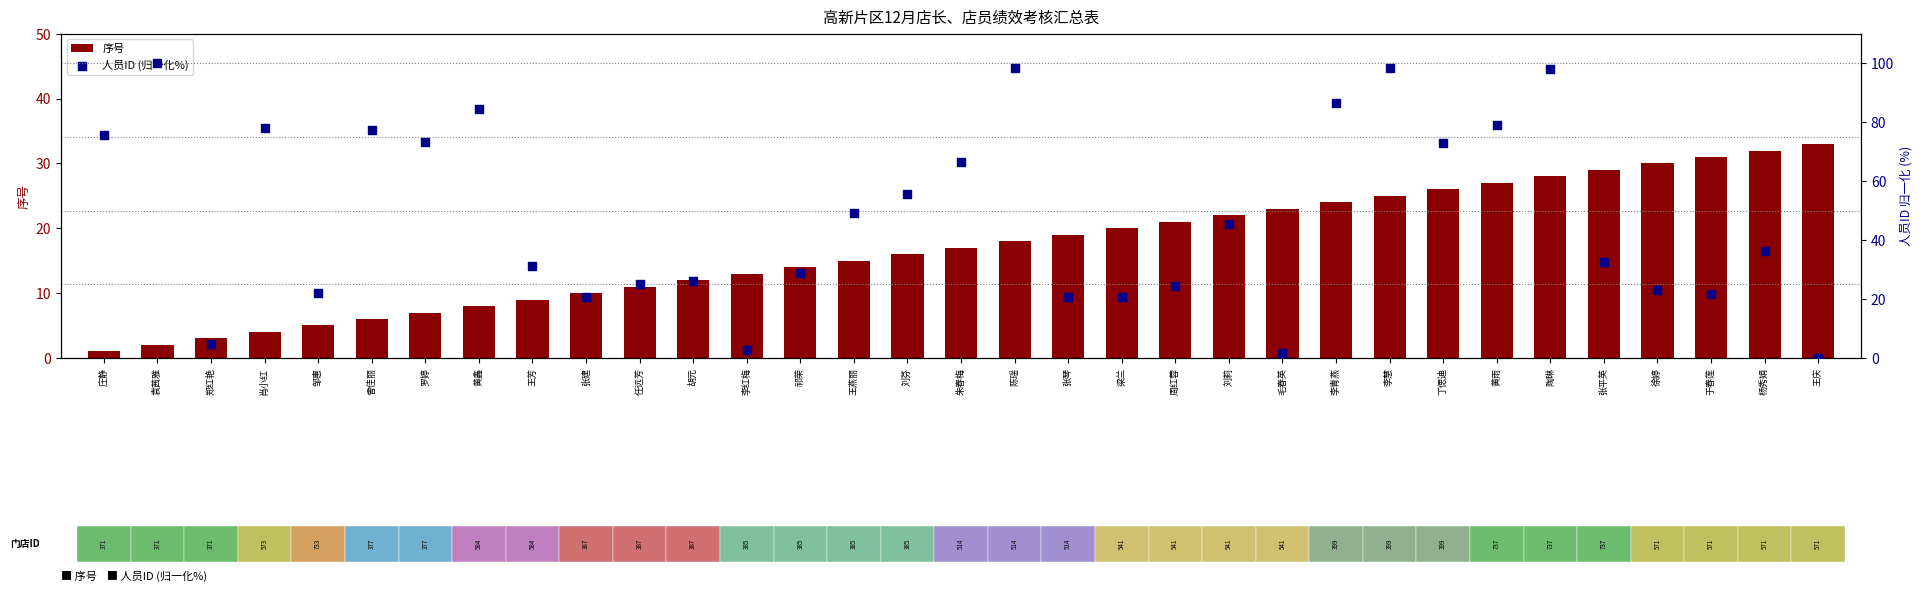

What are all the series names shown in the legend?

序号, 人员ID (归一化%)